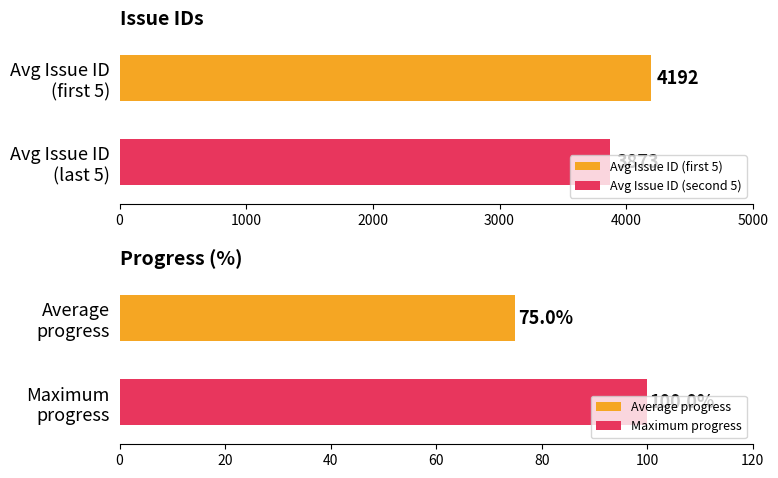

What is the highest value of the Avg Issue ID (first 5) series?

4192.4